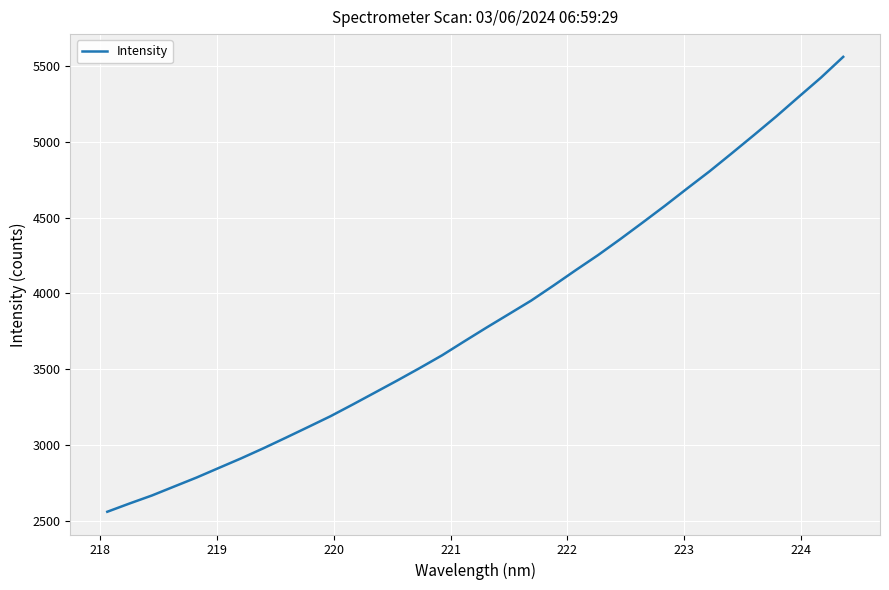

What is the difference between the maximum and minimum values?

2996.8